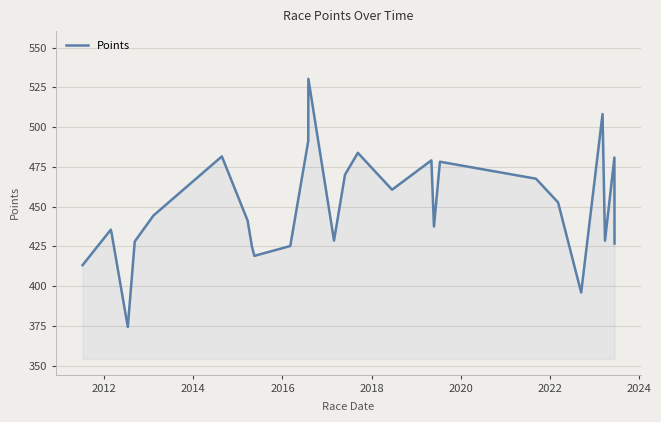

What is the difference between the second highest and second lowest values?

112.3